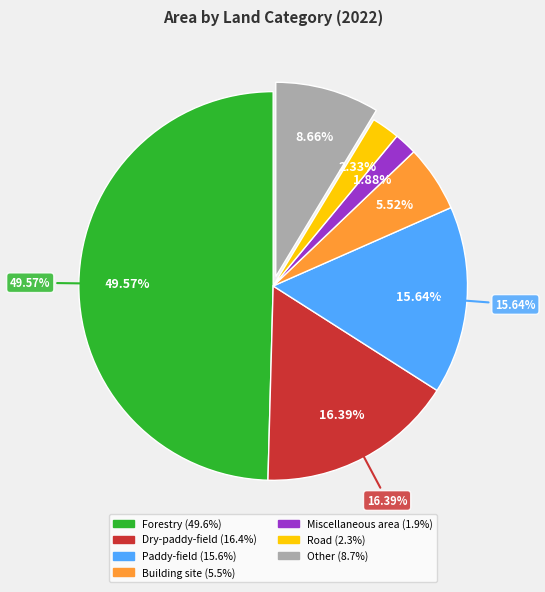

True or false: Road accounts for 1% of the total.

False